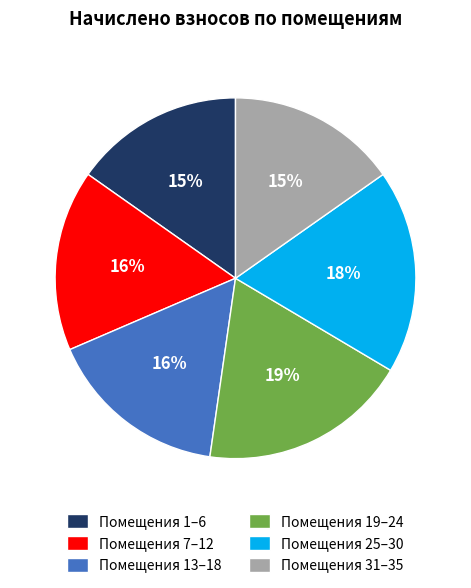

Approximately how many times larger is the value at Помещения 13–18 compared to Помещения 25–30?

0.9